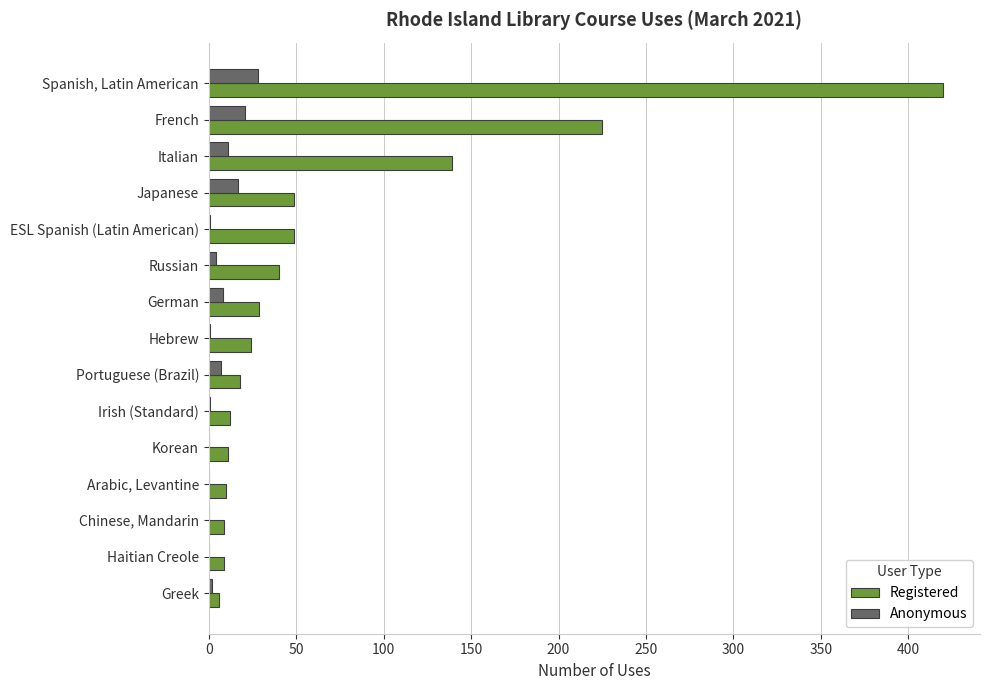

At which category is the sum across all series the highest?

Spanish, Latin American